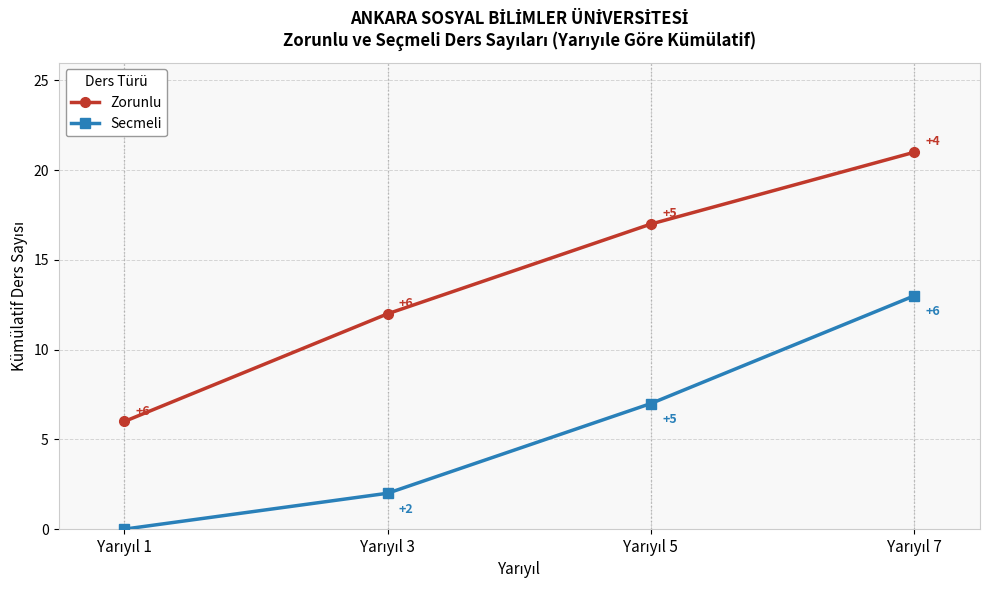

True or false: Secmeli has more than 0 interior local peaks.

False